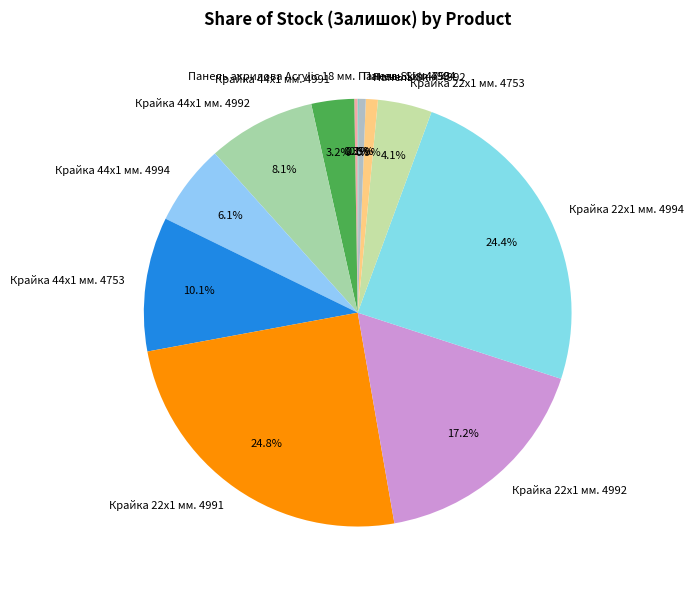

To the nearest percent, what is the combined percentage of Панель Skin 4994 and Крайка 22x1 мм. 4991?

25%